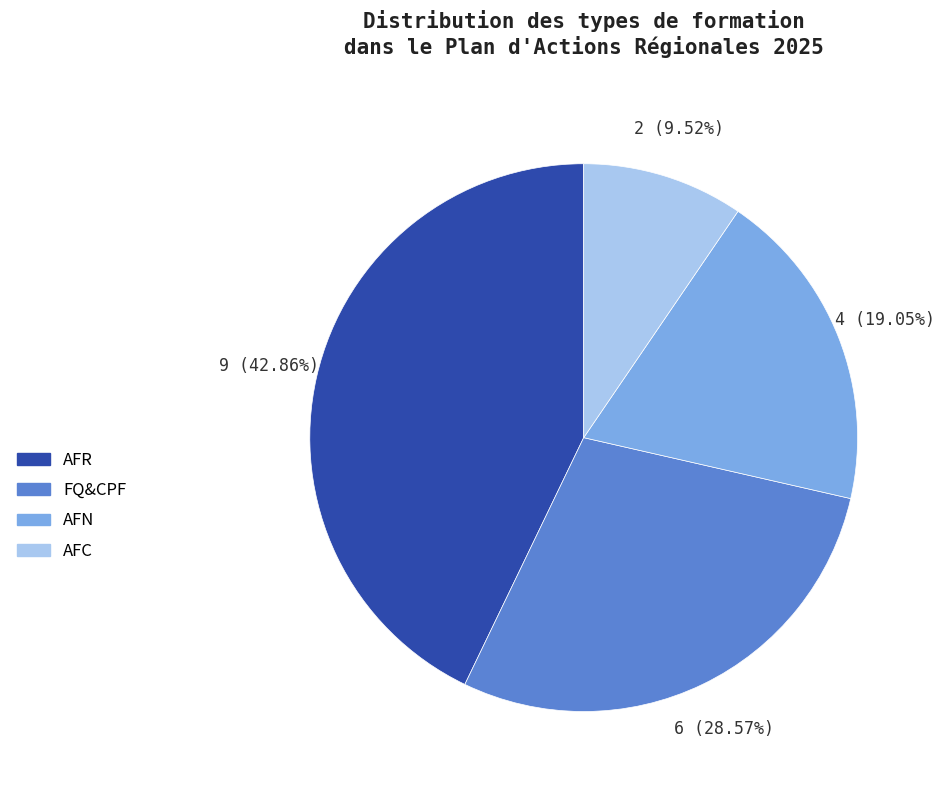

Is there any slice that represents more than half of the pie?

No